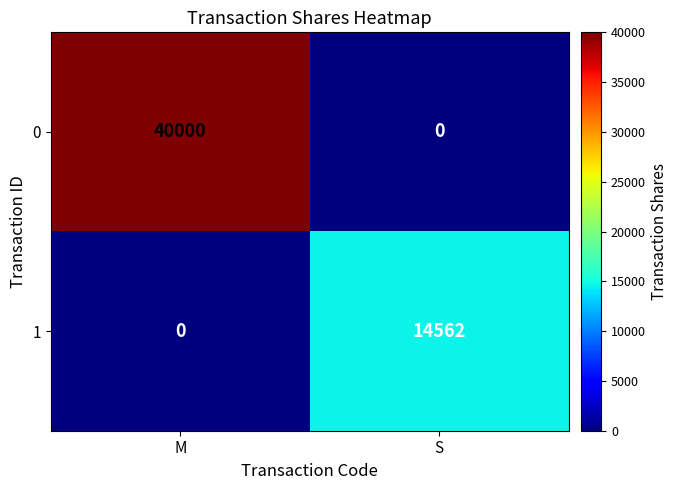

What is the greatest value displayed?

40000